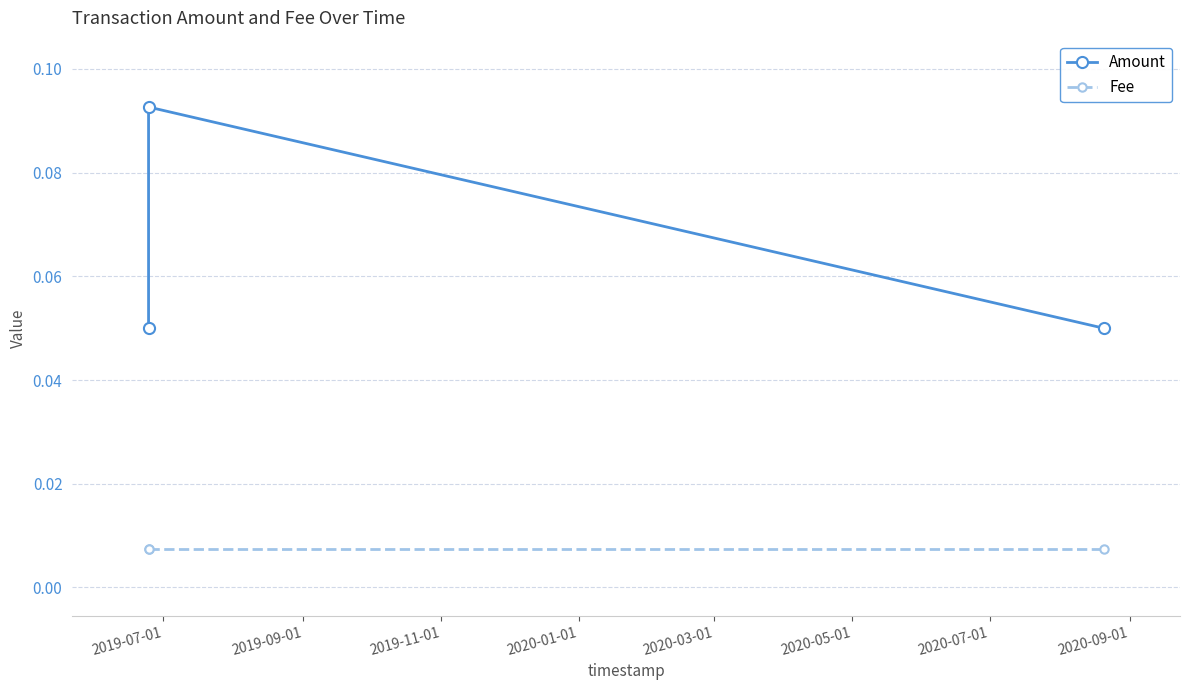

The value of Amount at 2019-07-01 is 0.0. True or false?

False